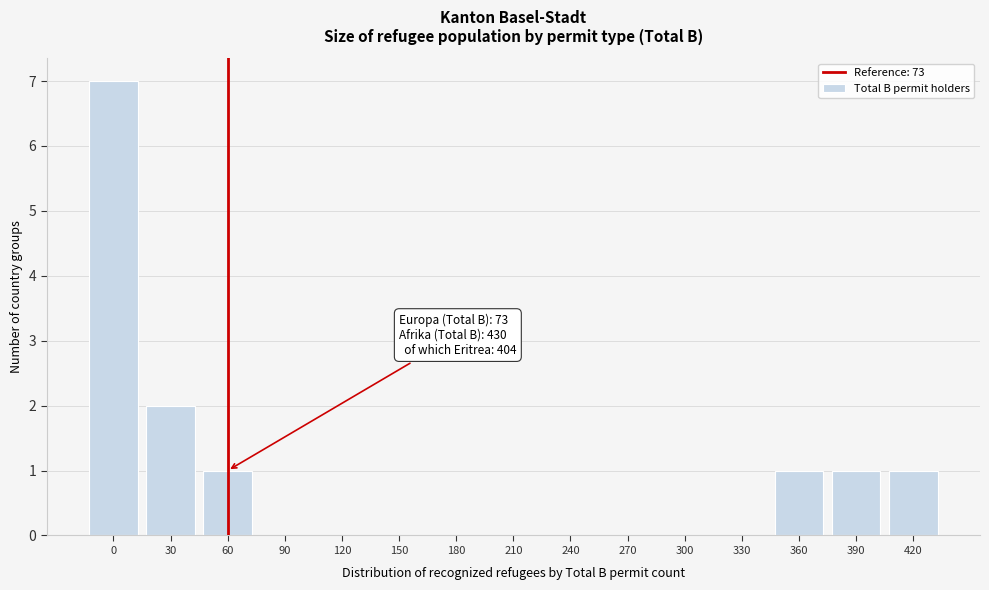

Reading right to left, transcribe all the data shown in this chart.

420=1	390=1	360=1	330=0	300=0	270=0	240=0	210=0	180=0	150=0	120=0	90=0	60=1	30=2	0=7